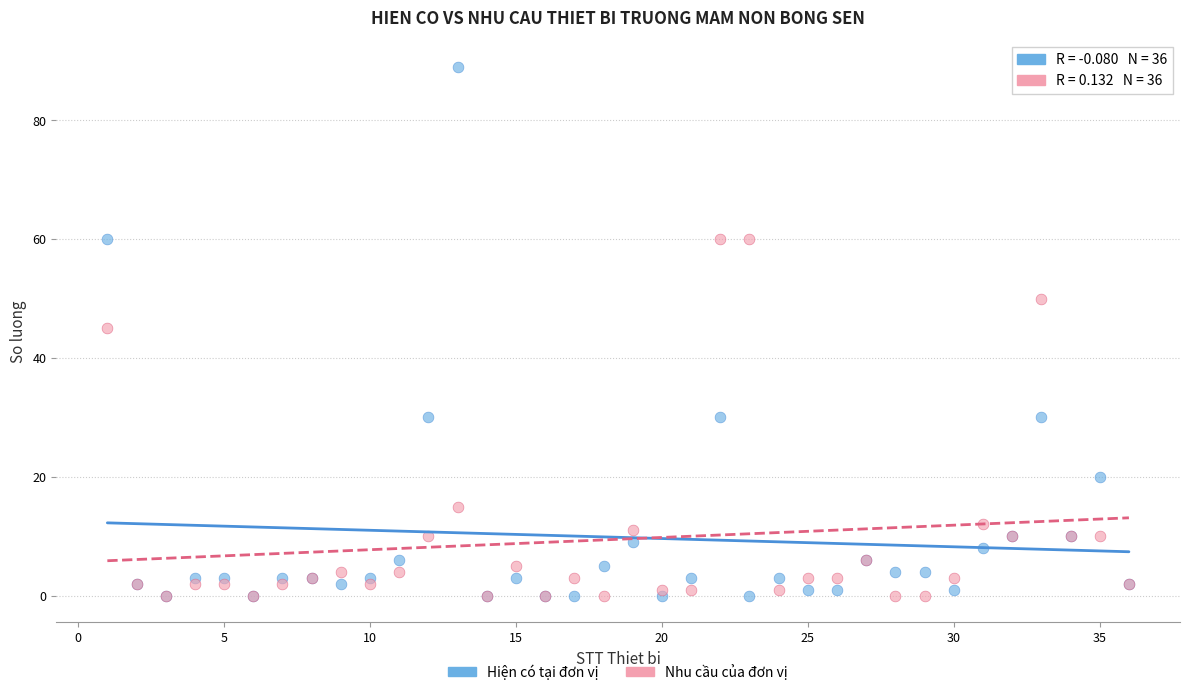

In the Hiện có tại đơn vị series, what Y value is closest to 44?

30